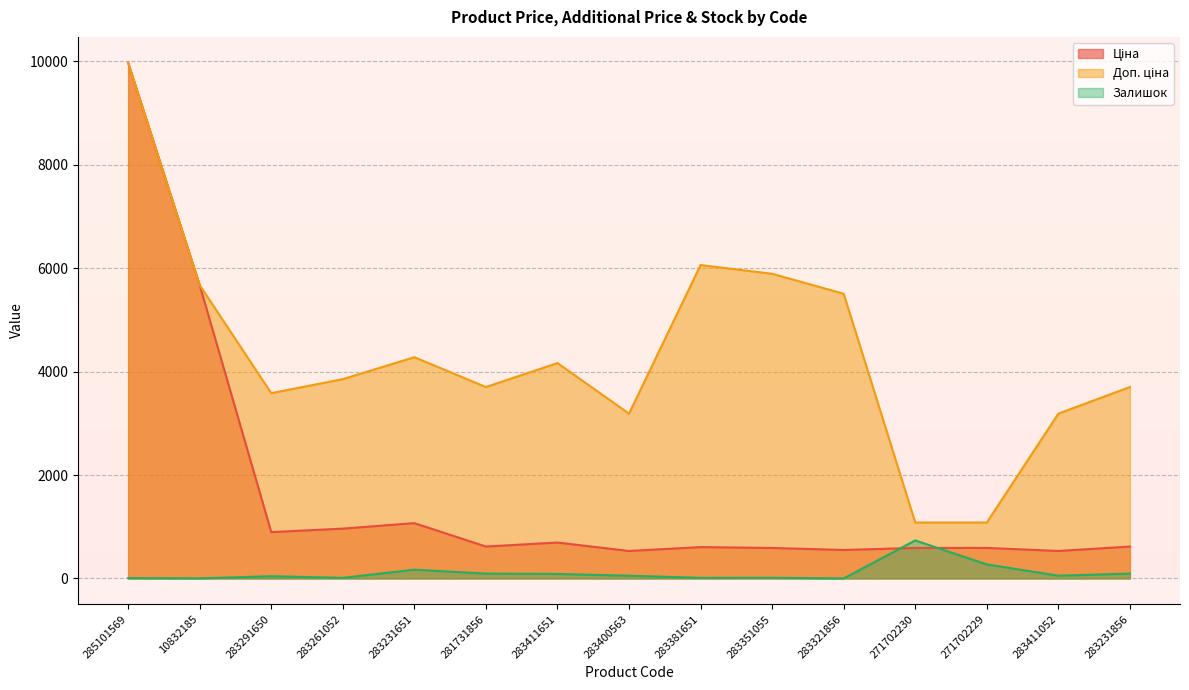

At which category is the sum across all series the highest?

285101569